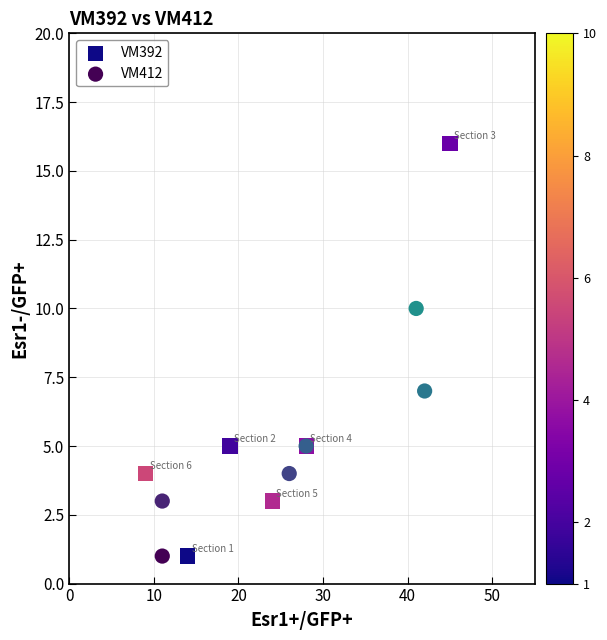

Which series has the largest Y range (max minus min)?

VM392